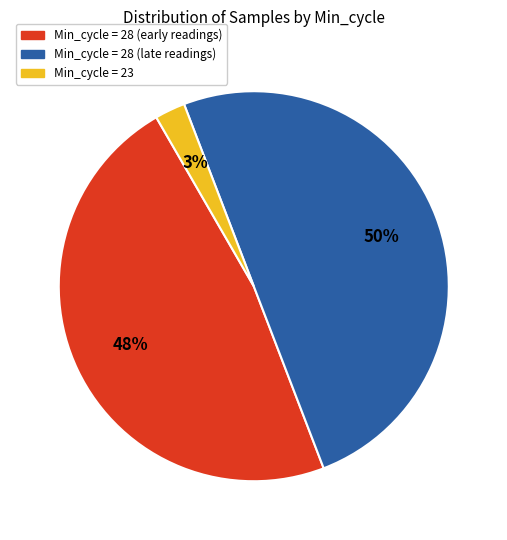

True or false: Min_cycle = 23 accounts for 8% of the total.

False